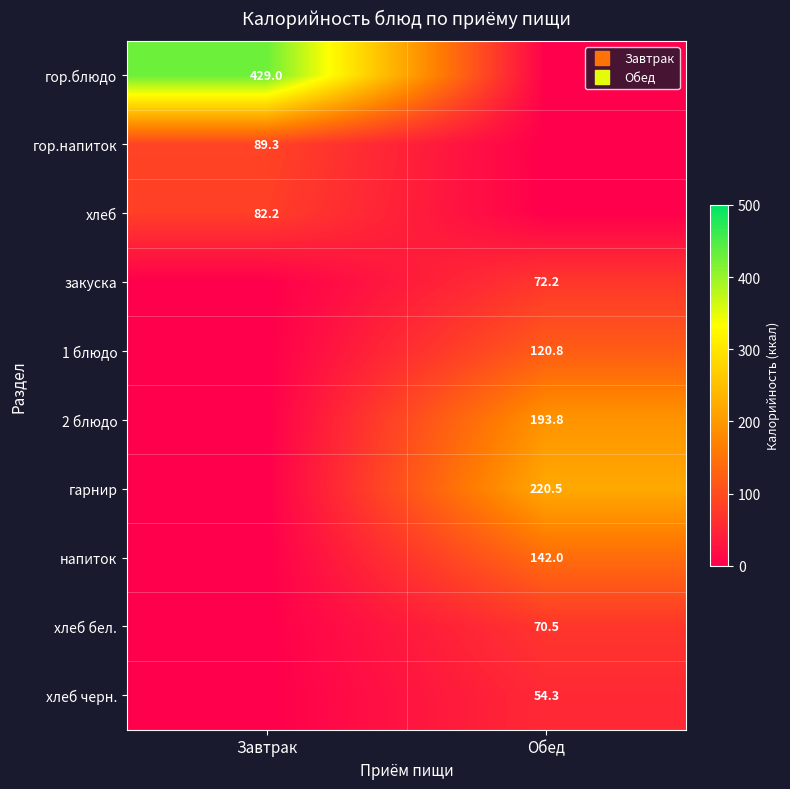

Where does the хлеб бел. series first go above 70?

Обед